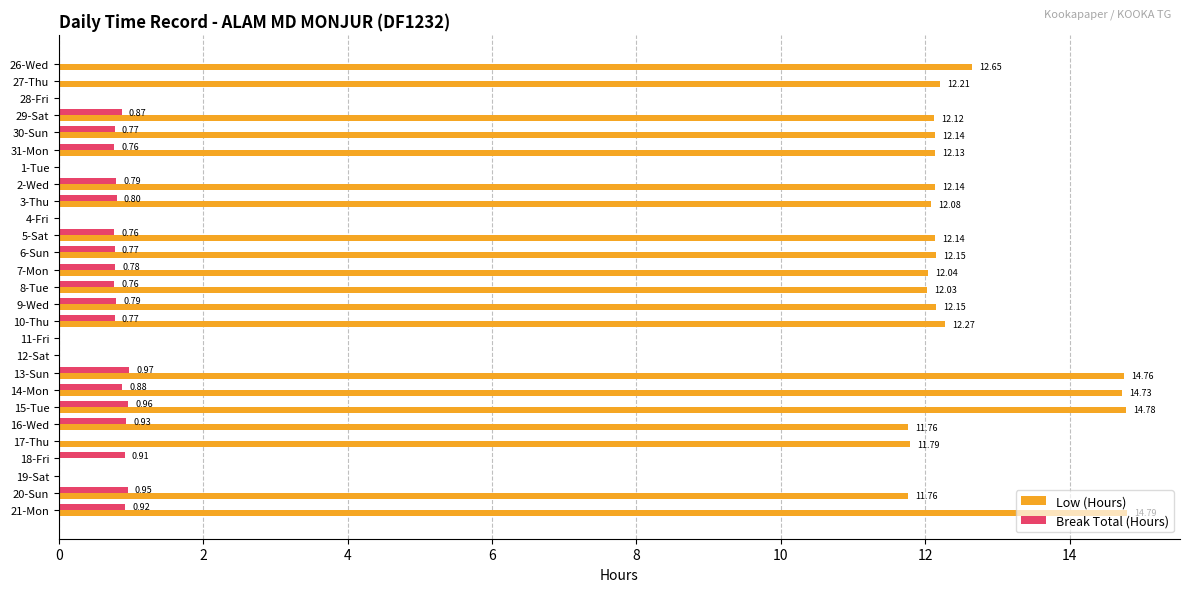

What is the sum of the Low (Hours) values at 13-Sun and 11-Fri?

14.8